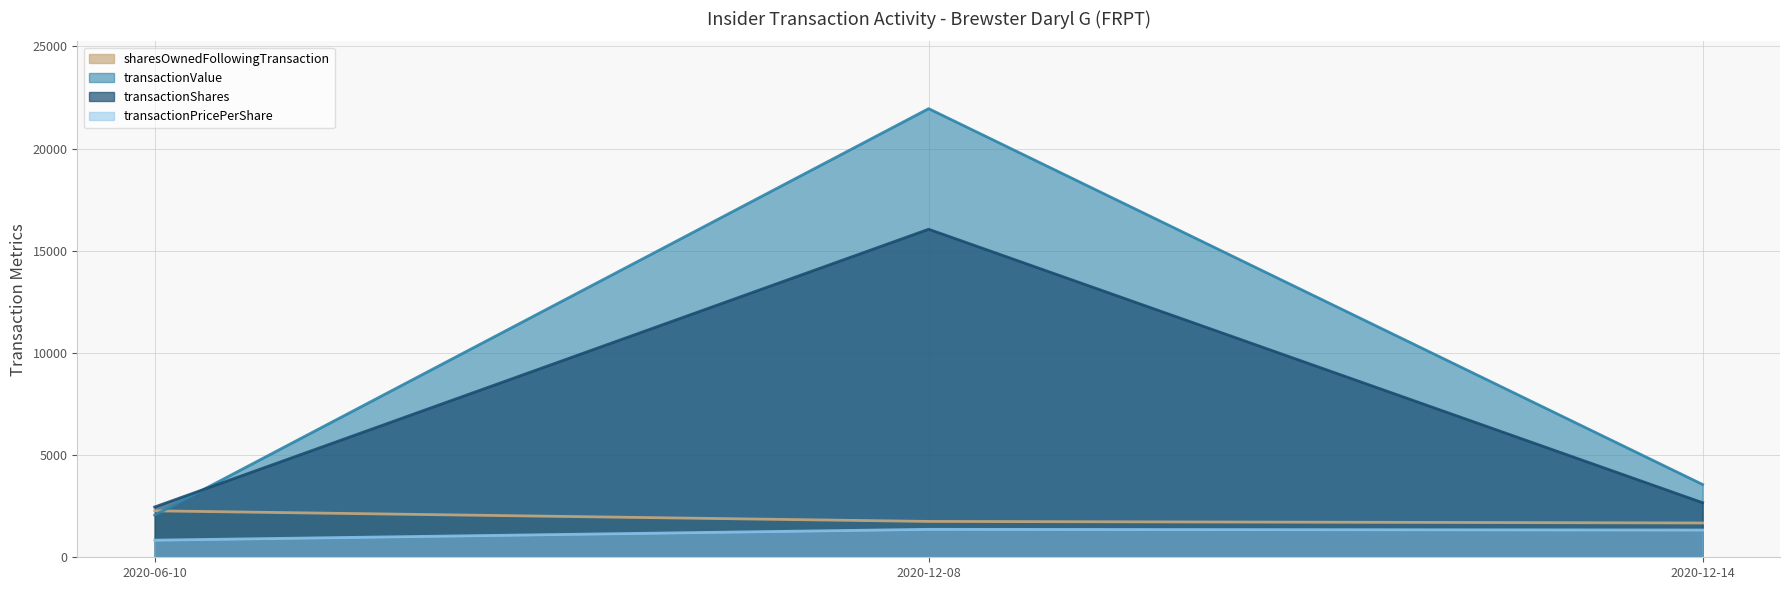

Which label corresponds to the largest value in the chart?

2020-12-08